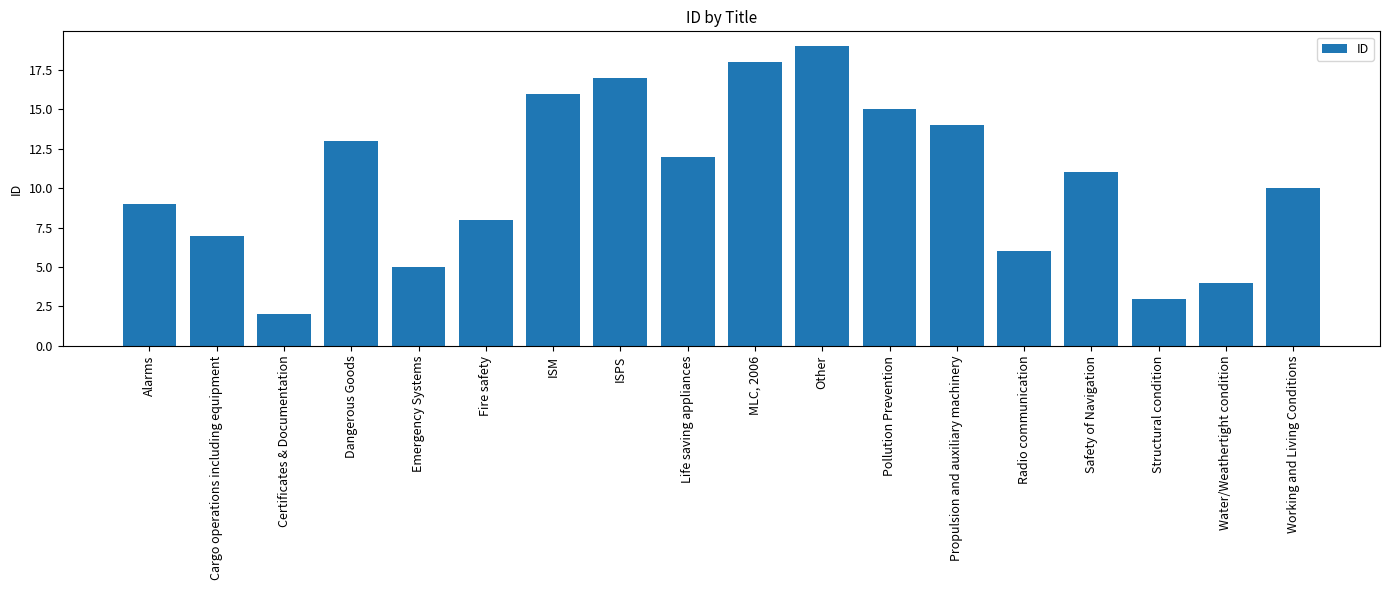

What is the greatest value displayed?

19